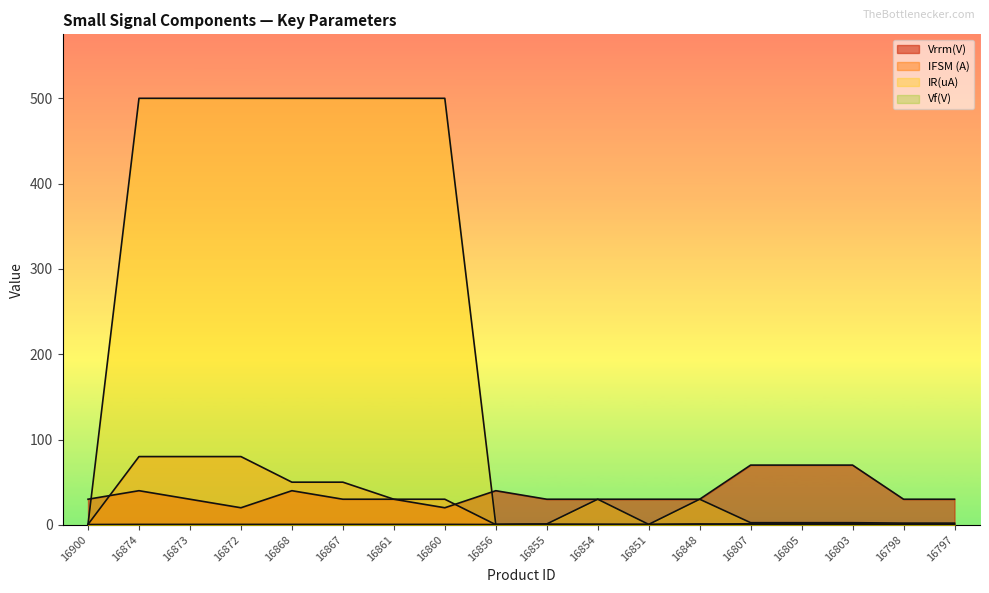

What is the maximum value shown in the chart?

500.0